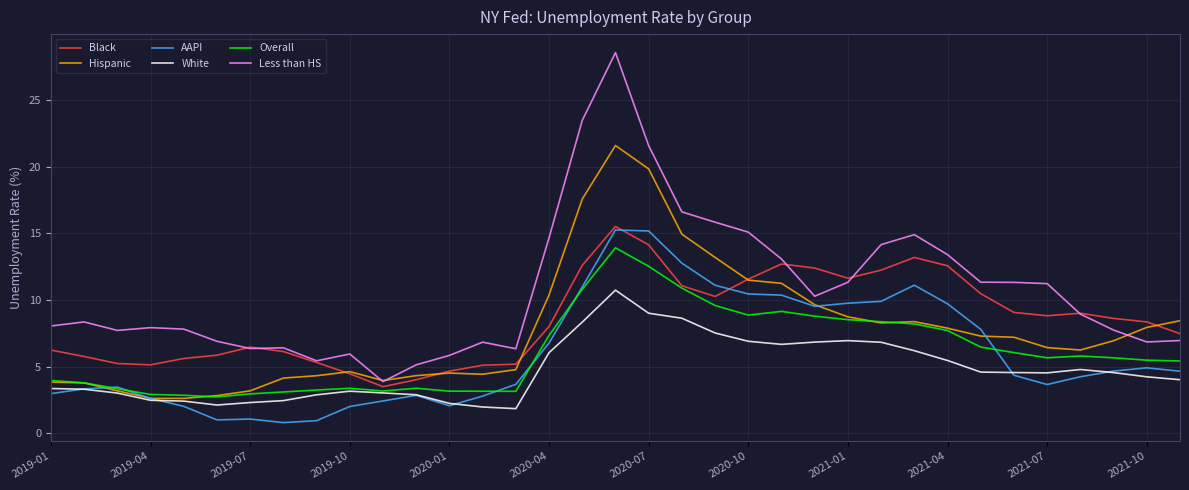

How many lines are shown in the chart?

6